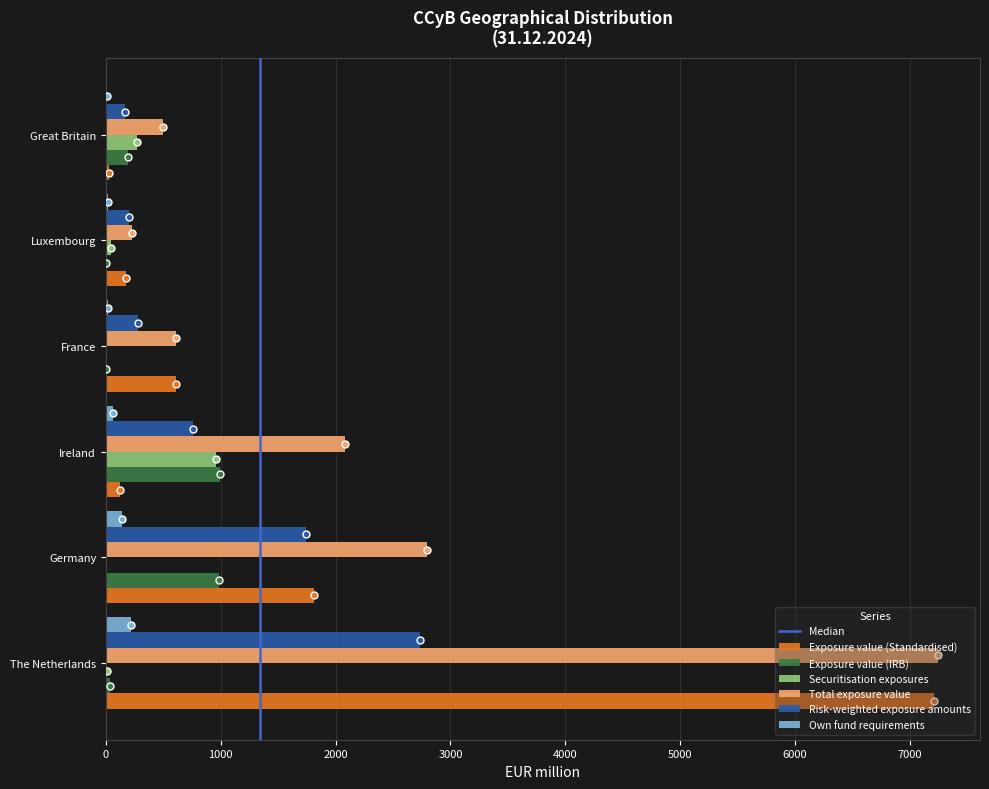

Which category has the highest value in the Securitisation exposures series?

Ireland